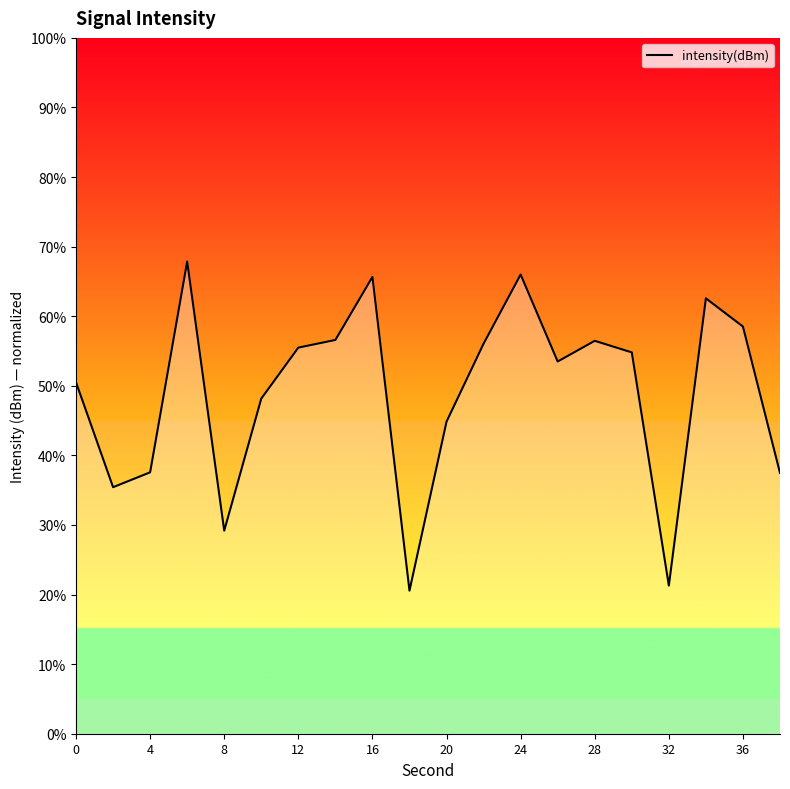

What is the maximum value shown in the chart?

67.9